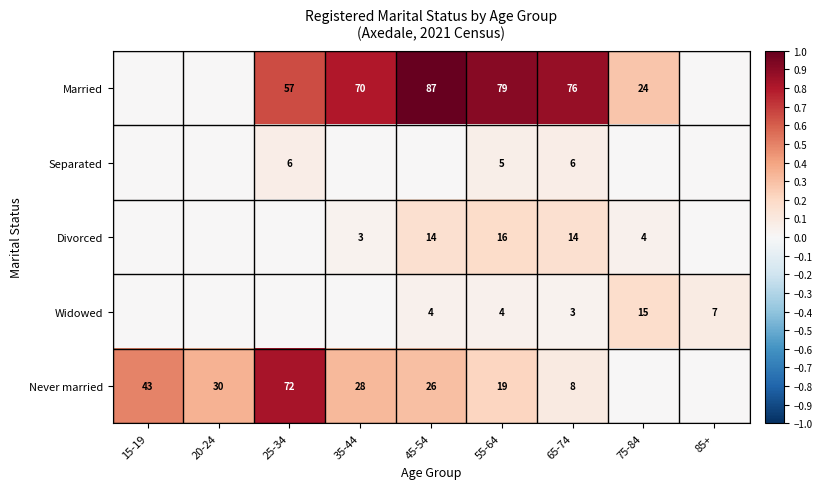

Rank the series at 55-64 from highest to lowest value.

Married, Never married, Divorced, Separated, Widowed